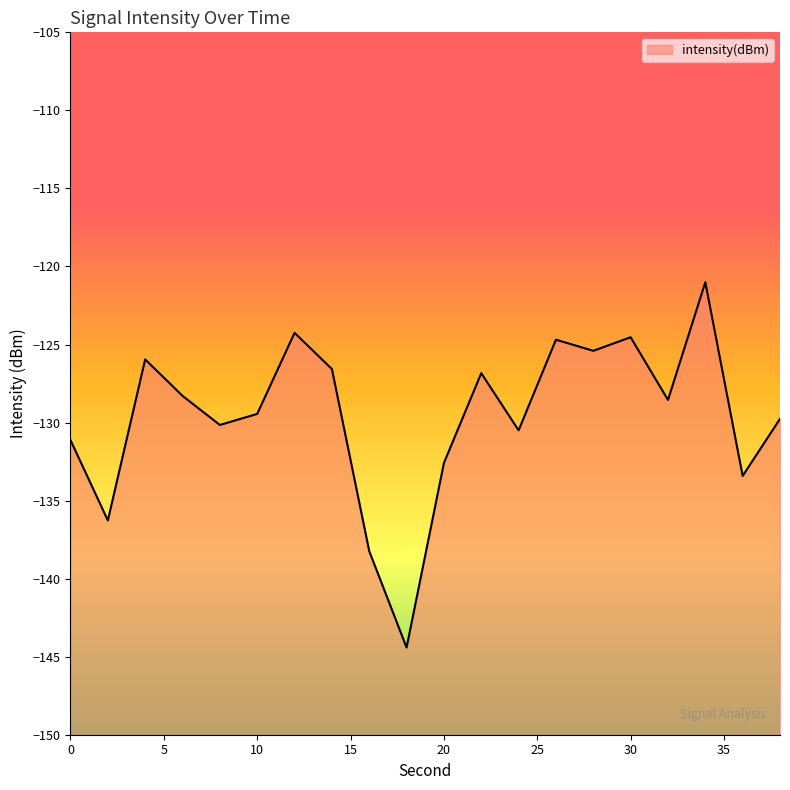

What is the greatest value displayed?

-121.0